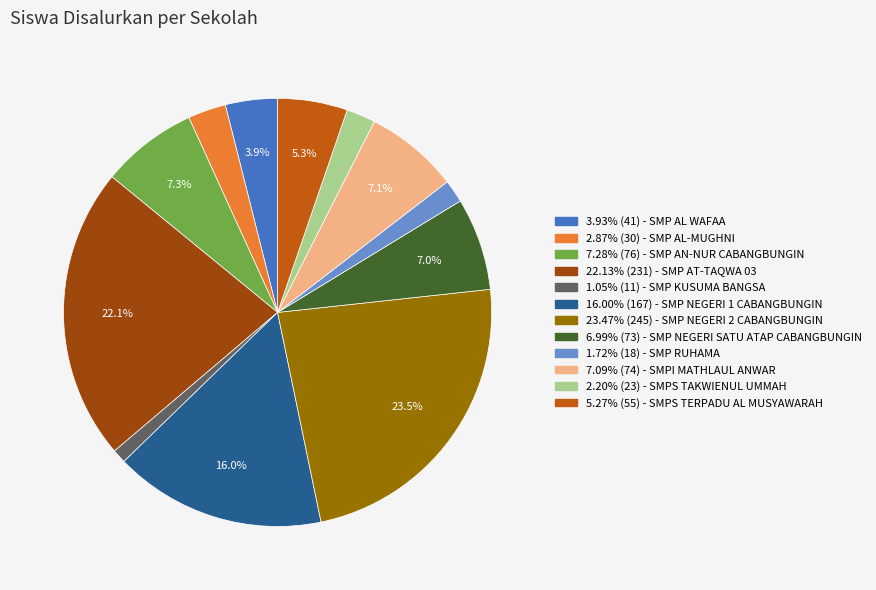

Is there any slice that represents more than half of the pie?

No